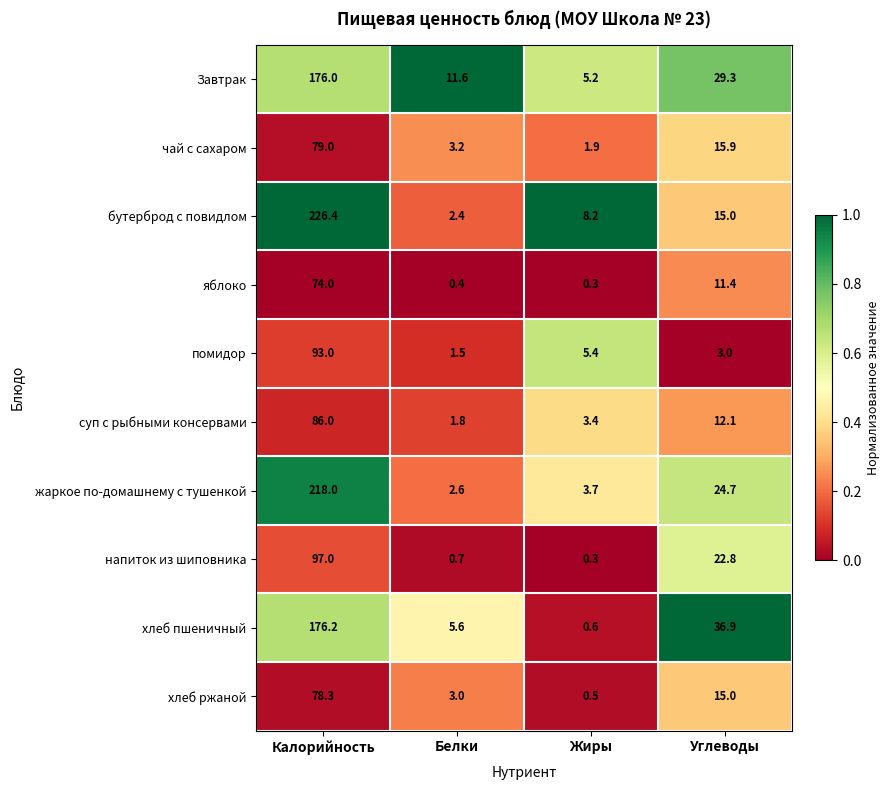

What is the maximum value shown in the chart?

226.4